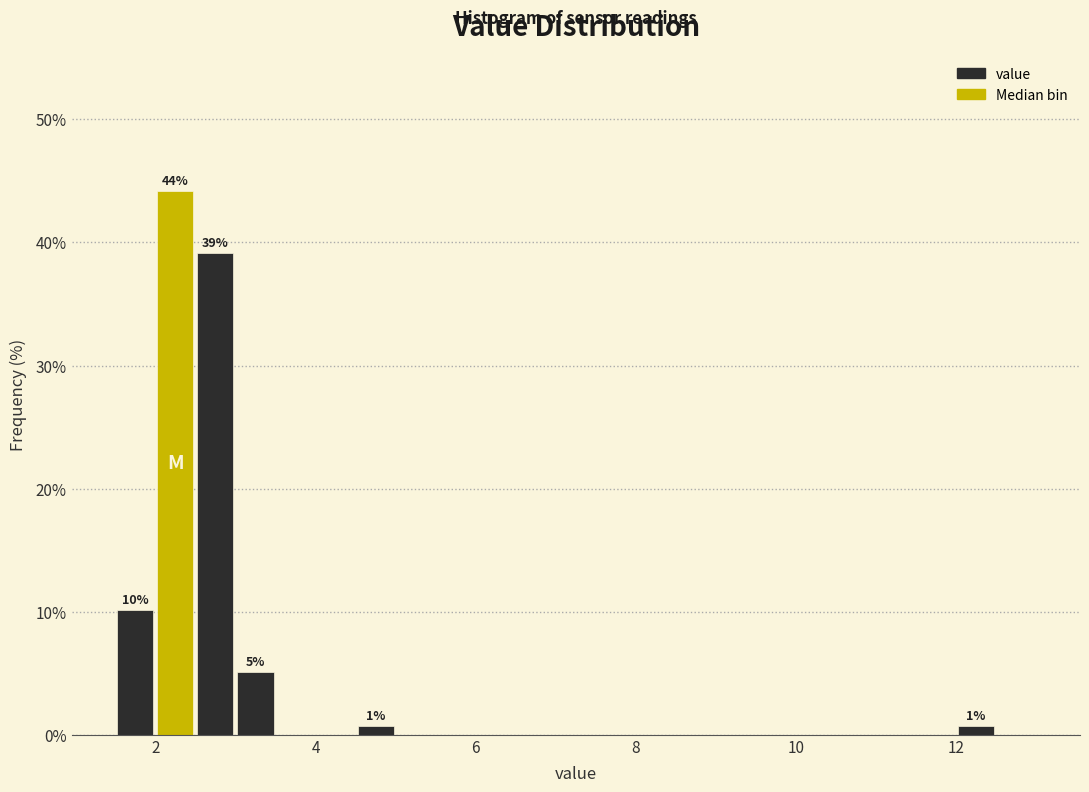

Read against the x-axis, roughly where is the centre of the tallest bar?

2.2